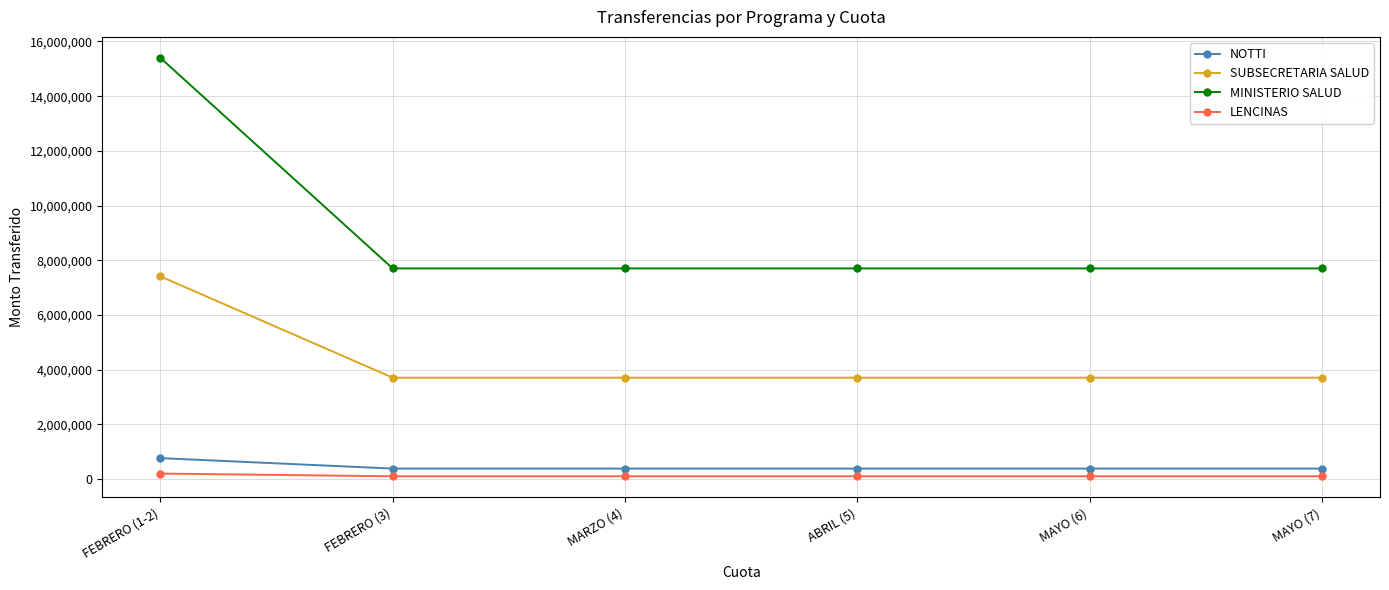

What is the difference between the maximum and minimum values in the LENCINAS series?

100000.0